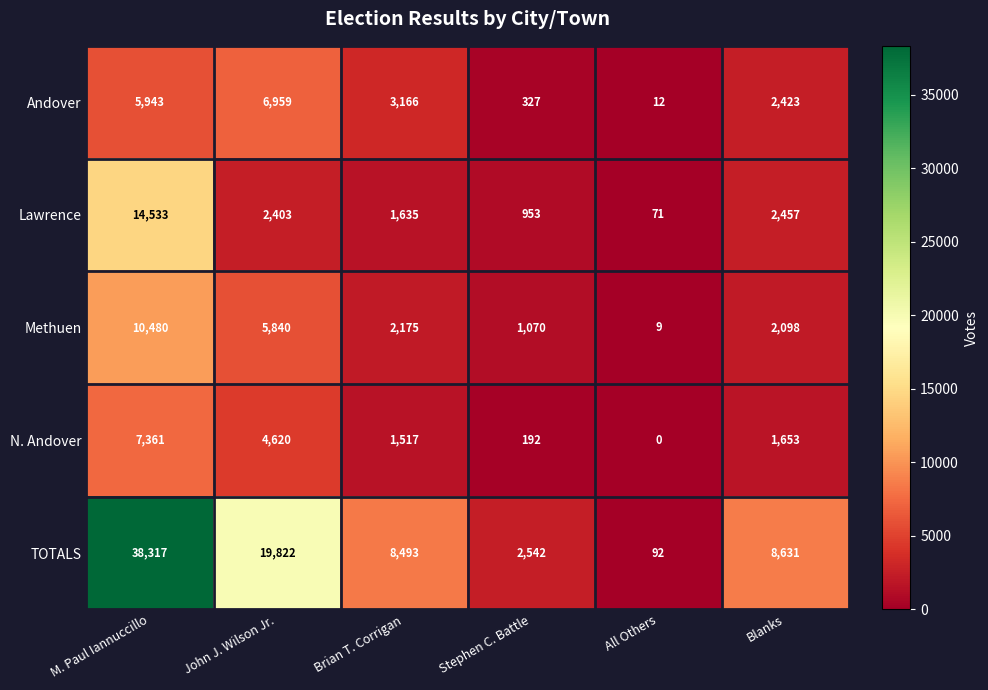

What is the spread (max minus min) of values at John J. Wilson Jr.?

17419